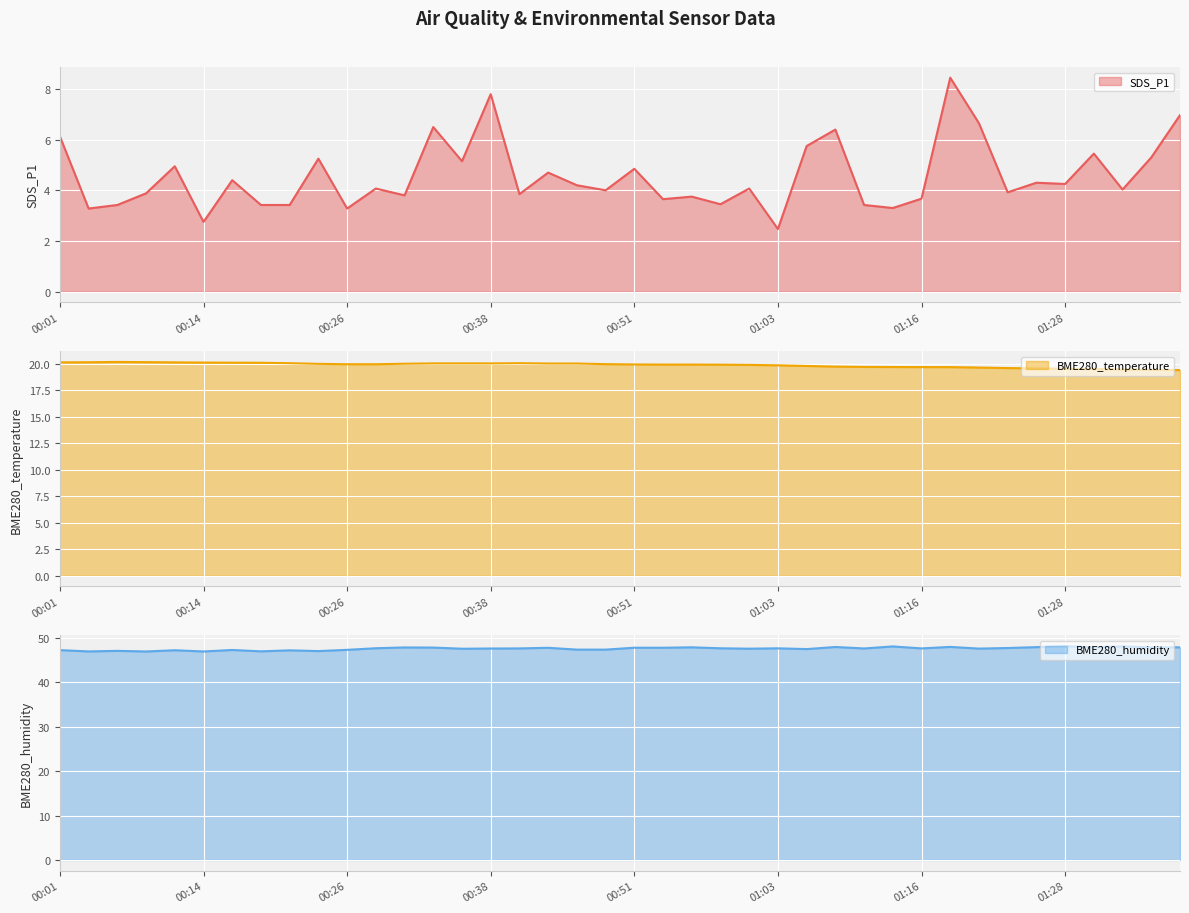

True or false: BME280_temperature and SDS_P1 intersect in this chart.

False